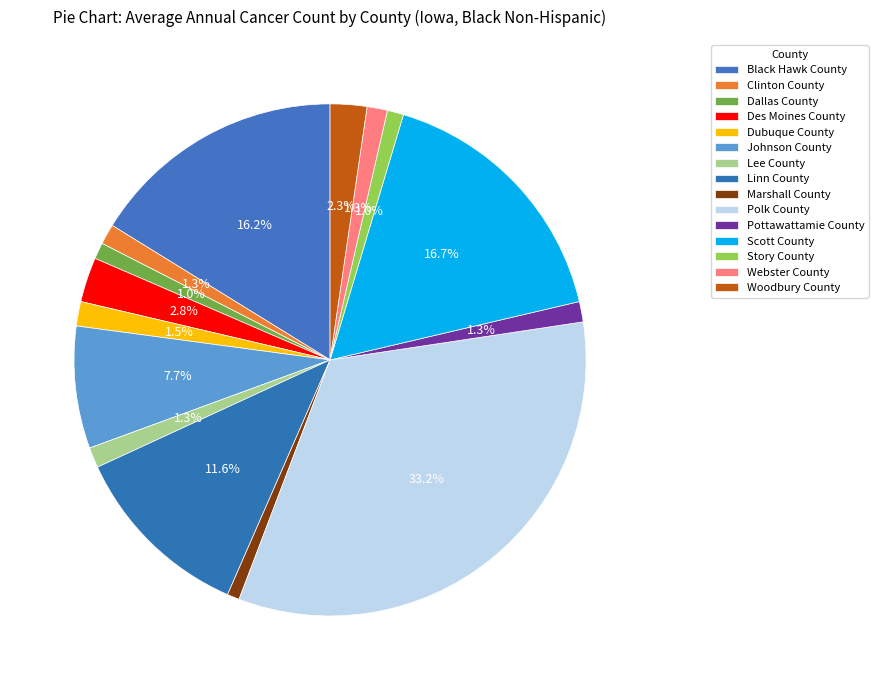

To the nearest percent, what is the difference between the largest and smallest slice percentages?

32%